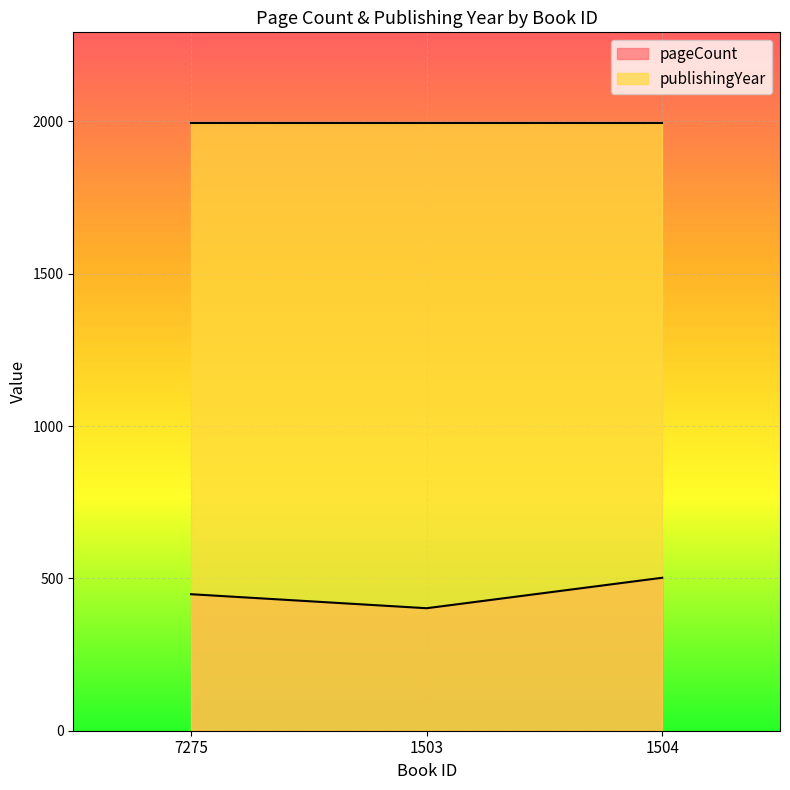

Where does the data first go above 448?

1504